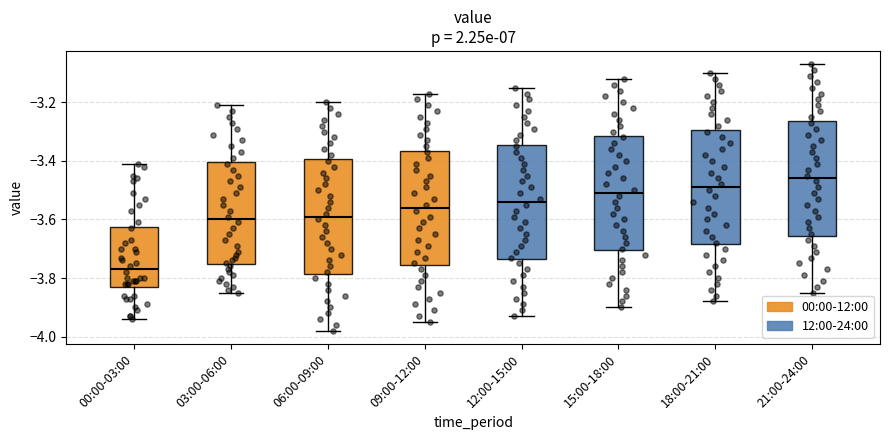

Reading left to right, read every box against the y-axis: the position of its median line, the range the box covers, and the ends of its whiskers. The values are not printed on the chart, so give them approximately, as read against the axis.

00:00-03:00: median -3.76, box -3.82 to -3.62, whiskers -3.94 to -3.40
03:00-06:00: median -3.60, box -3.76 to -3.40, whiskers -3.84 to -3.20
06:00-09:00: median -3.58, box -3.78 to -3.40, whiskers -3.98 to -3.20
09:00-12:00: median -3.56, box -3.76 to -3.36, whiskers -3.94 to -3.16
12:00-15:00: median -3.54, box -3.74 to -3.34, whiskers -3.92 to -3.14
15:00-18:00: median -3.50, box -3.70 to -3.32, whiskers -3.90 to -3.12
18:00-21:00: median -3.48, box -3.68 to -3.30, whiskers -3.88 to -3.10
21:00-24:00: median -3.46, box -3.66 to -3.26, whiskers -3.84 to -3.06